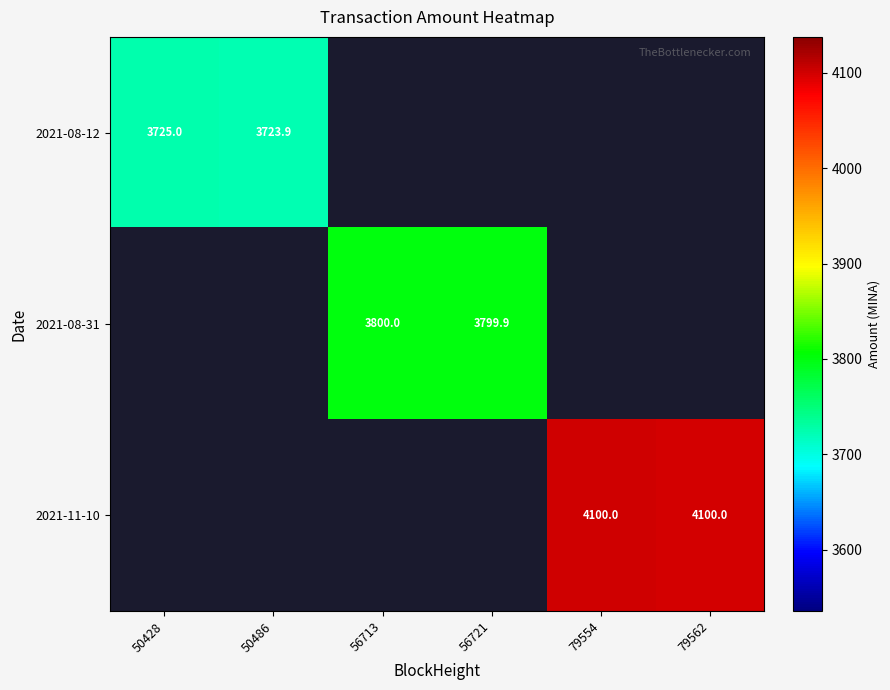

Which category has the highest value across all series?

79554